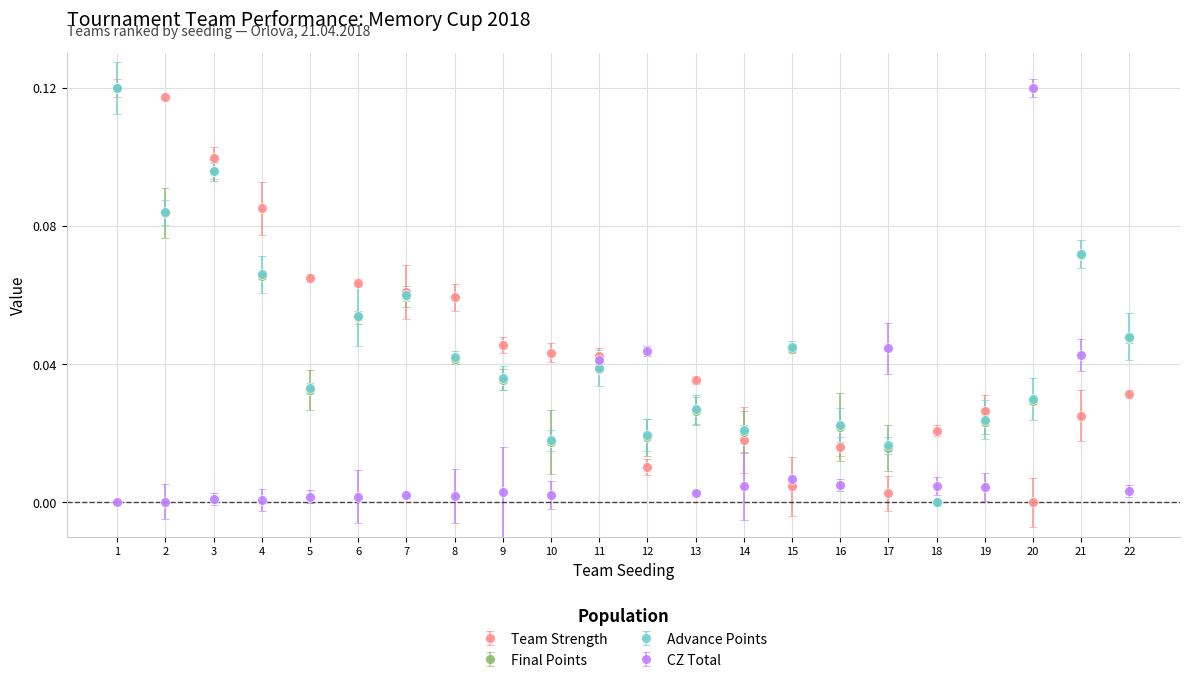

True or false: Team Strength has more than 2 points higher than both neighbors.

True